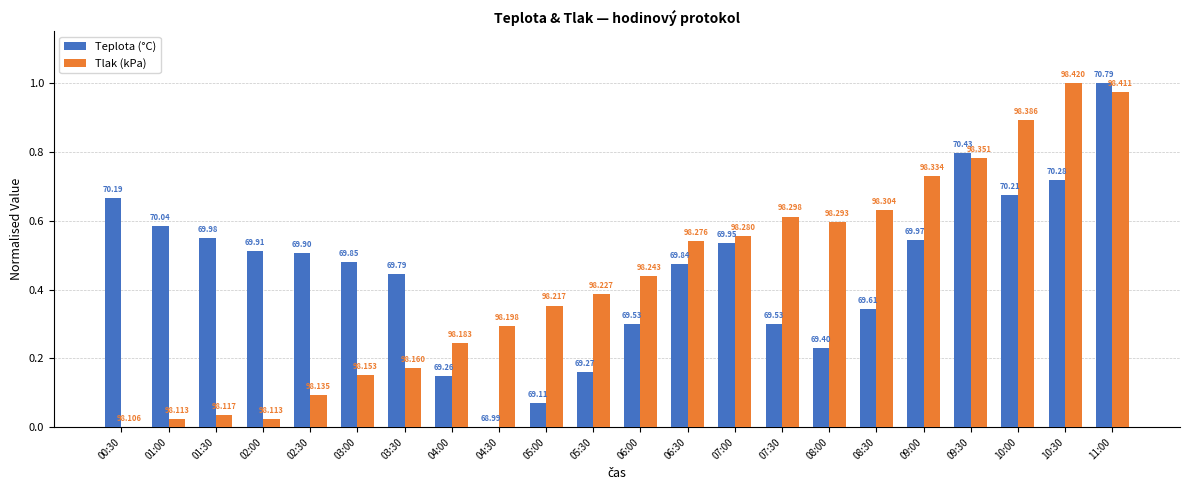

Is it true that Teplota (°C) equals 0.9 at 02:00?

False